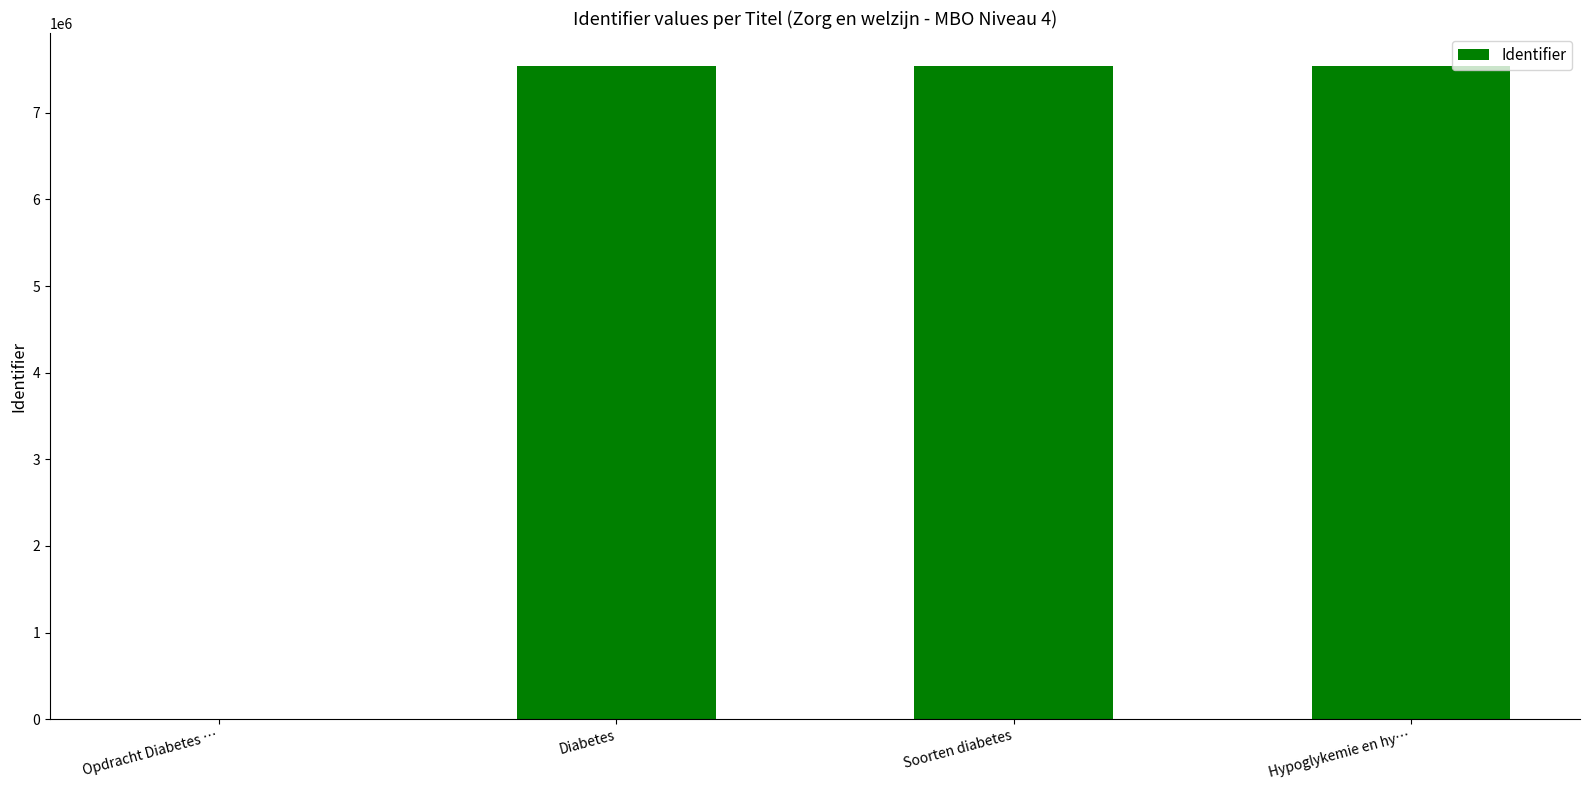

What is the greatest value displayed?

7543589